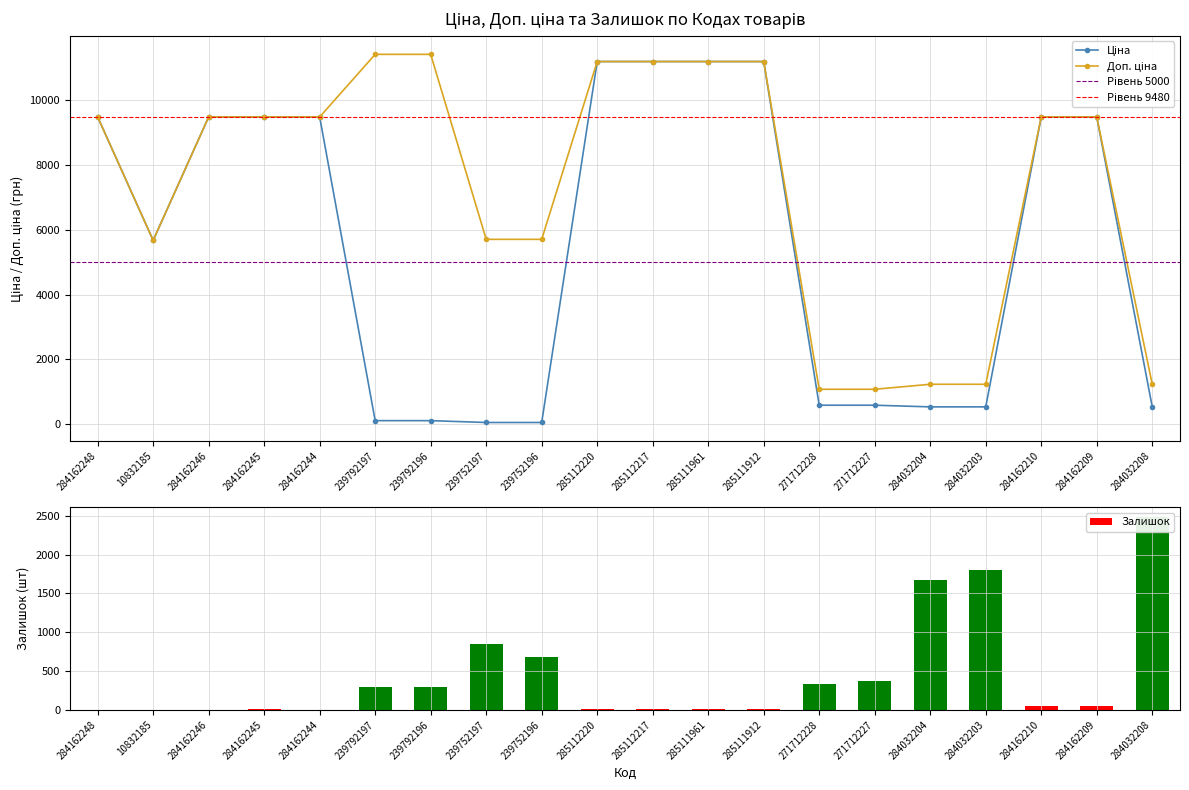

Rank the categories by Доп. ціна value from lowest to highest.

271712228, 271712227, 284032204, 284032203, 284032208, 10832185, 239752197, 239752196, 284162248, 284162246, 284162245, 284162244, 284162210, 284162209, 285112220, 285112217, 285111961, 285111912, 239792197, 239792196